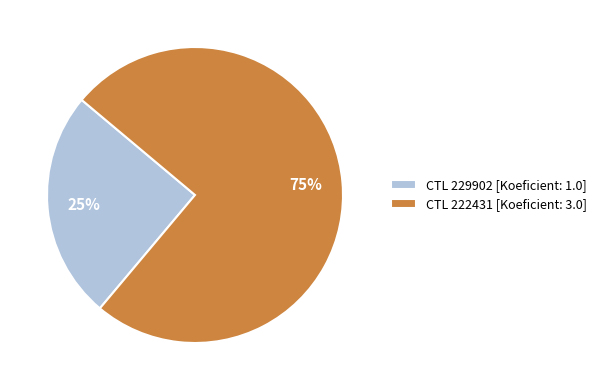

What is the smallest slice in the pie chart?

CTL 229902 [Koeficient: 1.0]